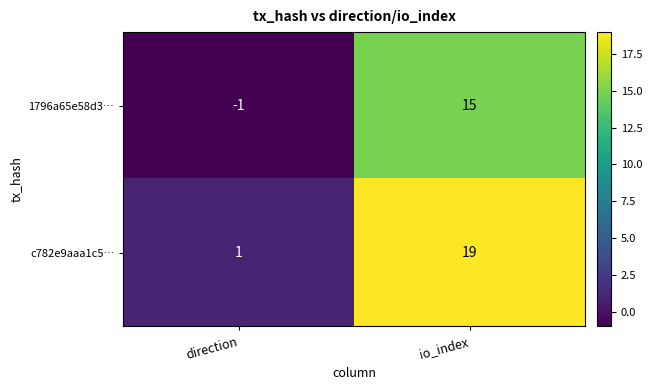

Is the value of c782e9aaa1c5… at direction greater than the value of 1796a65e58d3… at direction?

Yes